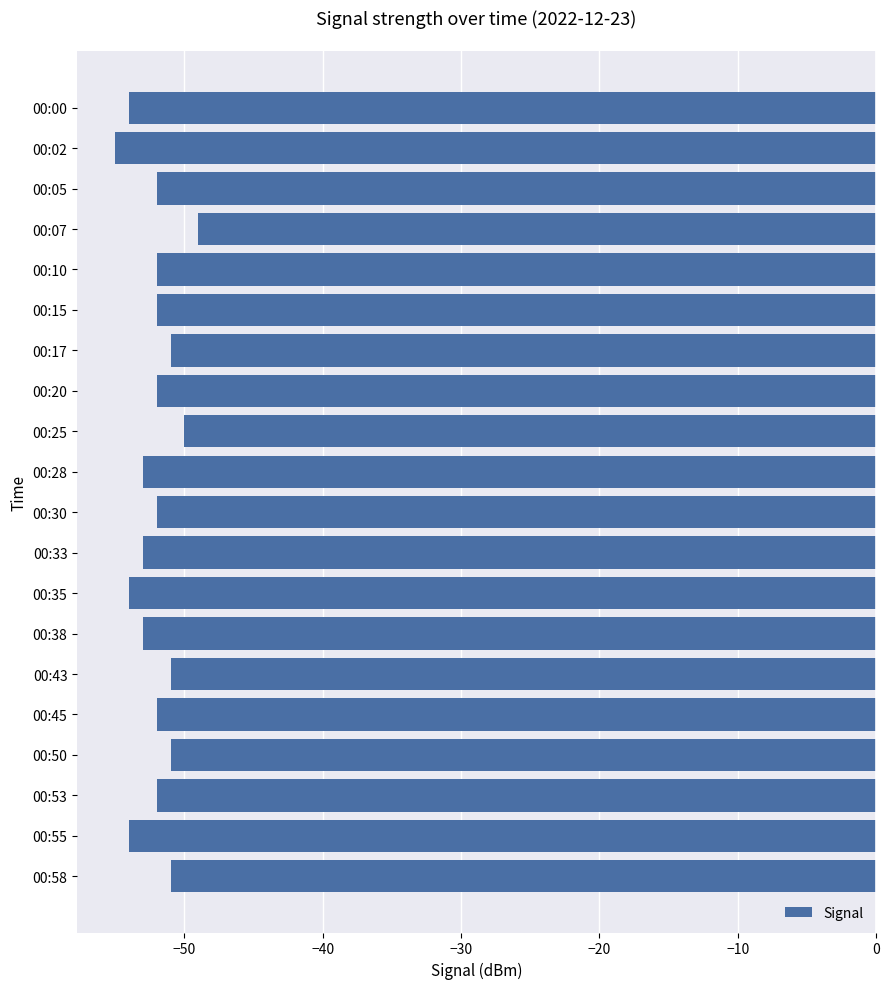

What is the average value?

-52